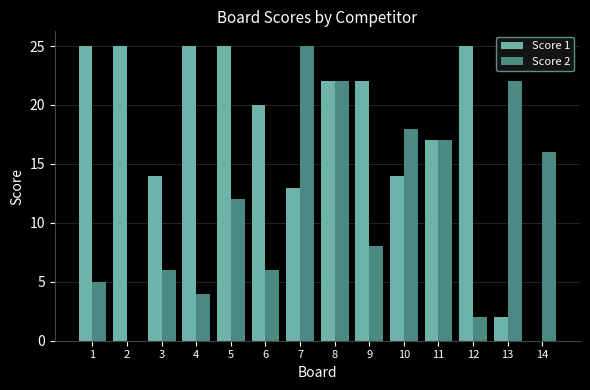

What are all the series names shown in the legend?

Score 1, Score 2